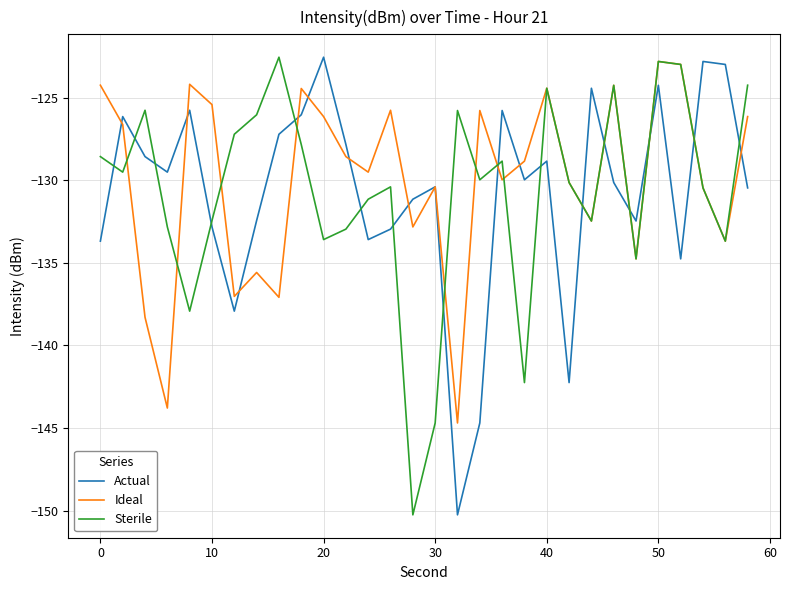

What is the minimum value for Actual?

-150.3